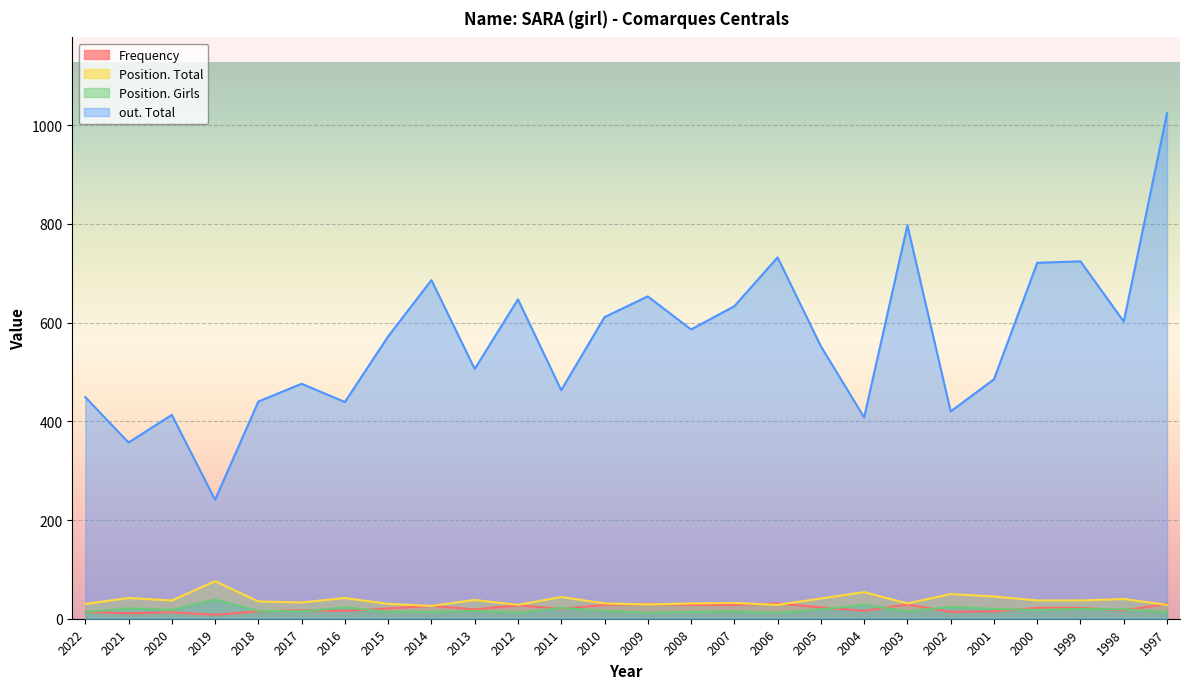

Which series has the widest spread of values?

out. Total